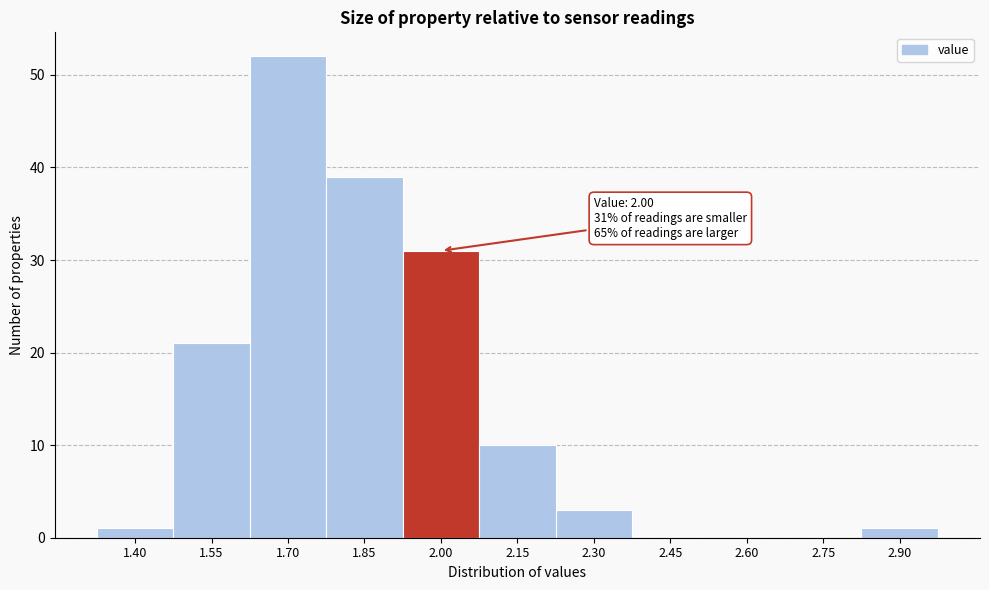

Reading right to left, transcribe all the data shown in this chart.

2.90=1	2.75=0	2.60=0	2.45=0	2.30=3	2.15=10	2.00=31	1.85=39	1.70=52	1.55=21	1.40=1